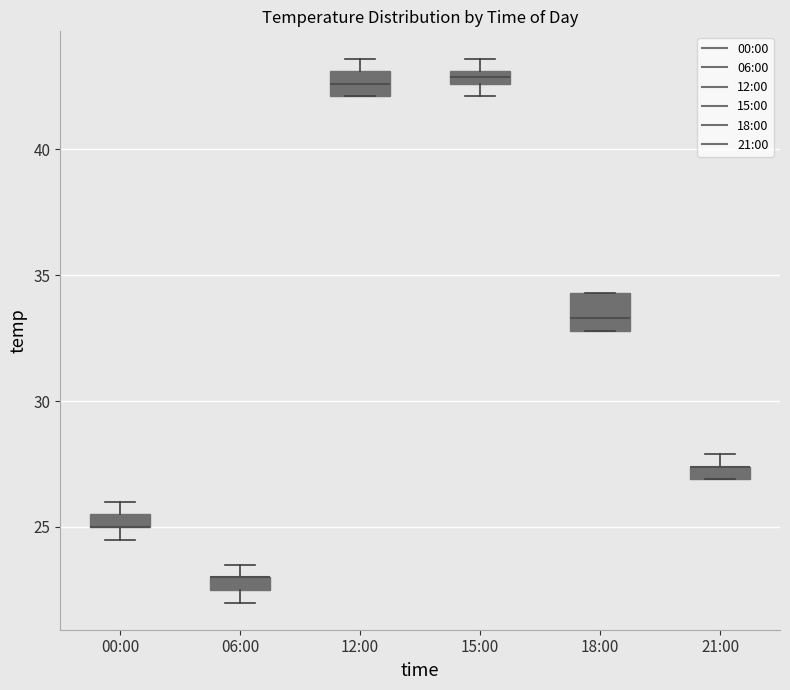

Where is the lower edge of the box for 12:00 on the y-axis? The values are not printed on the chart, so give them approximately, as read against the axis.

42.0